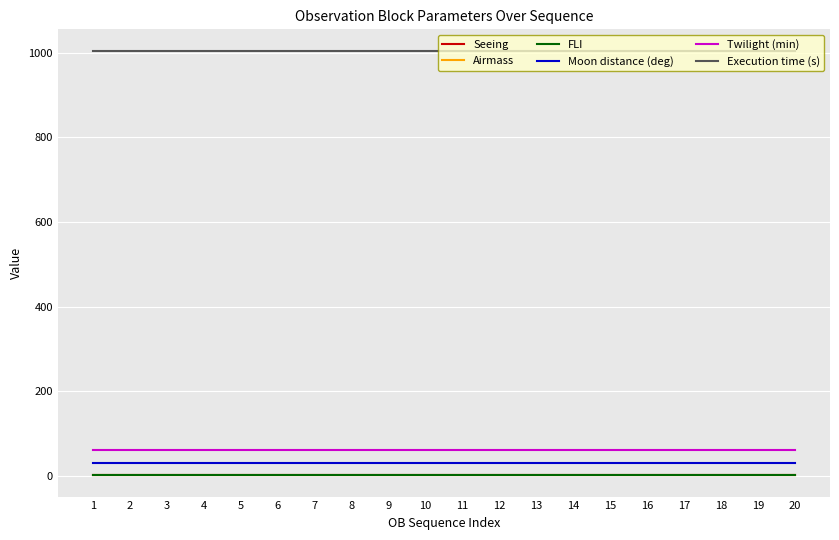

Is the value of Execution time (s) at 7 greater than the value of FLI at 12?

Yes